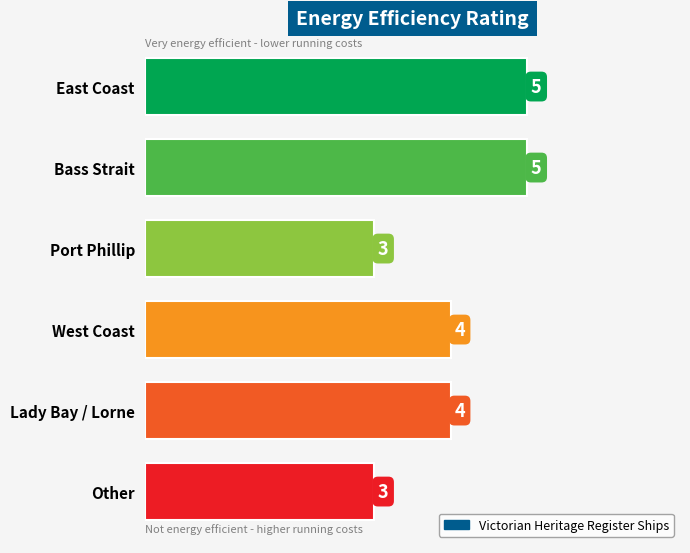

What is the average value?

4